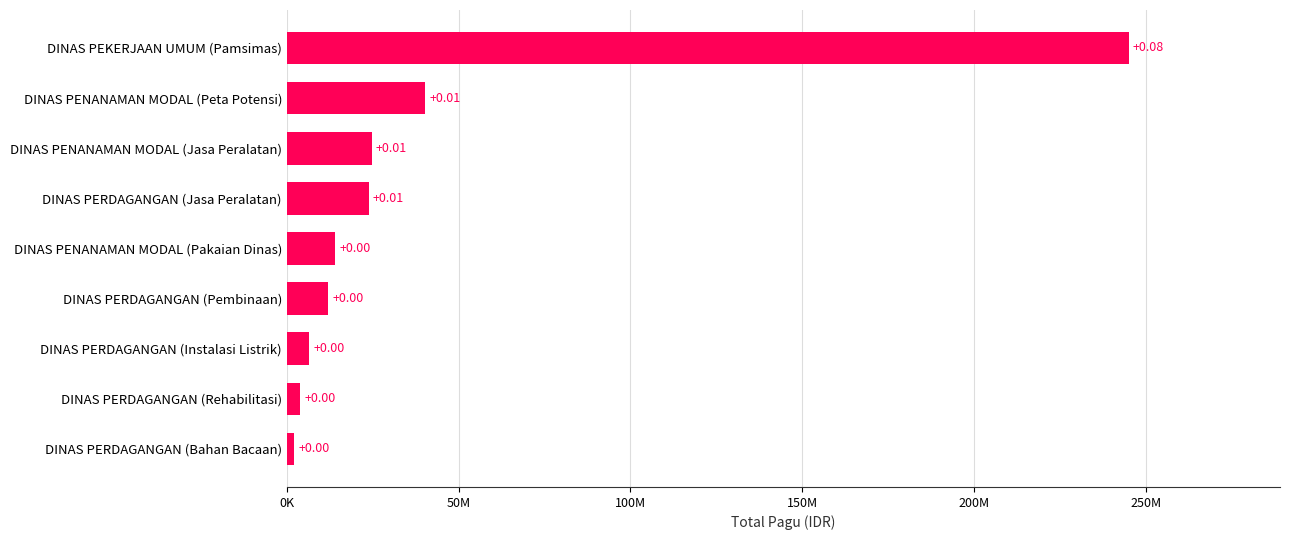

Are the bars horizontal?

Yes